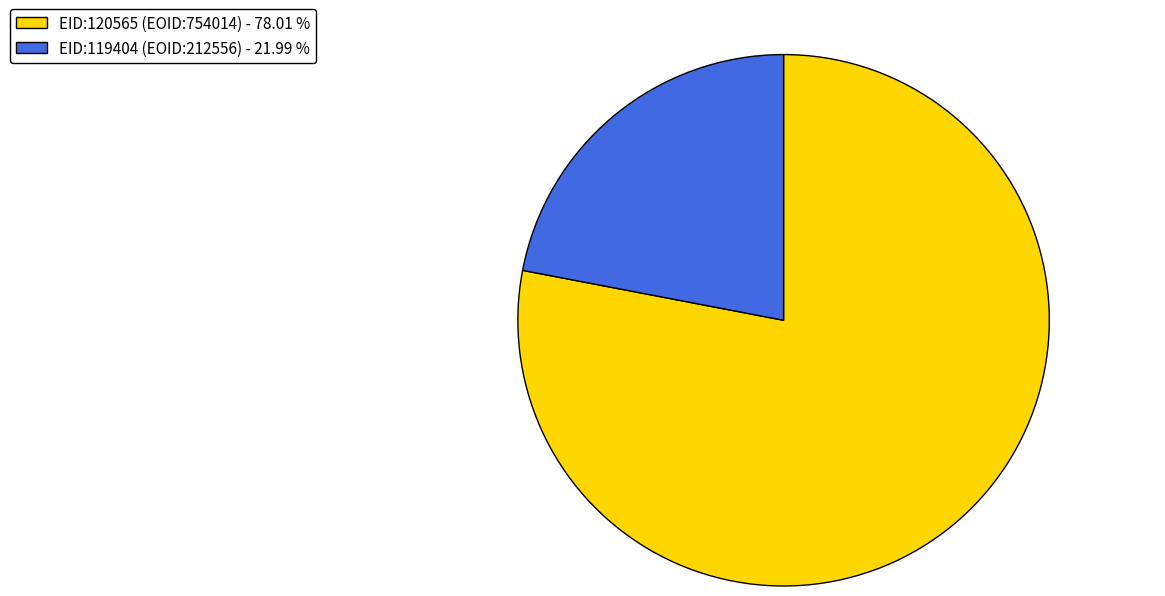

Do EID:119404 (EOID:212556) and EID:120565 (EOID:754014) together represent more than half of the pie?

Yes